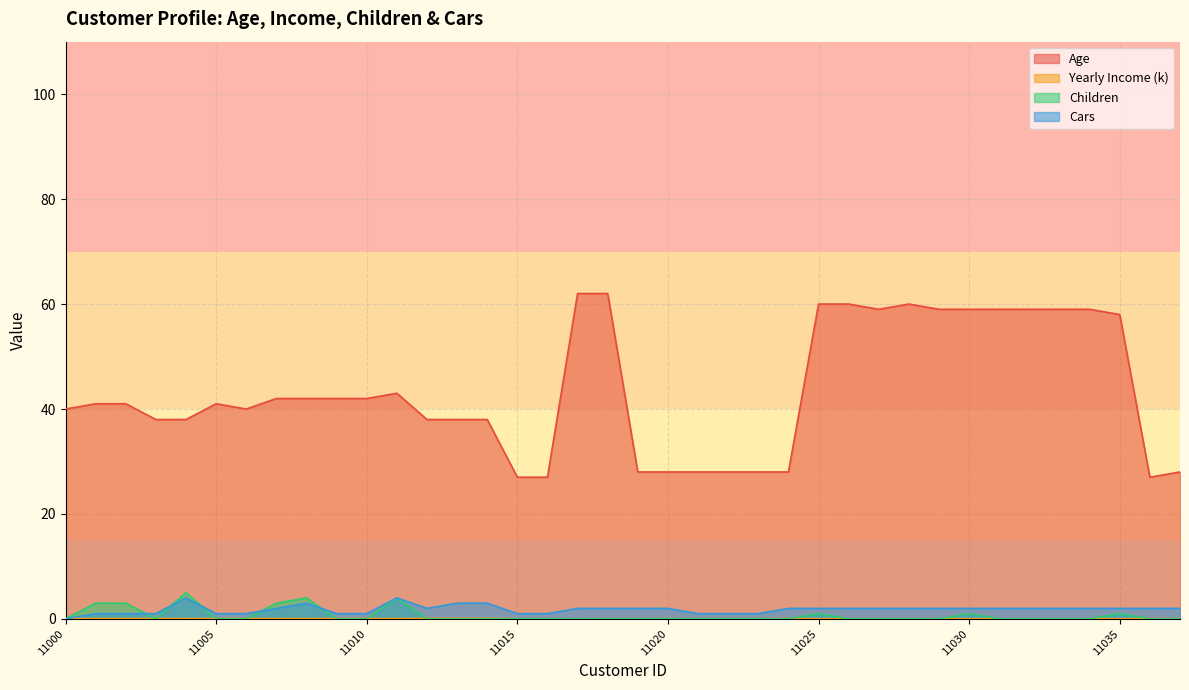

What is the difference between the maximum and second lowest values in the Age series?

35.0